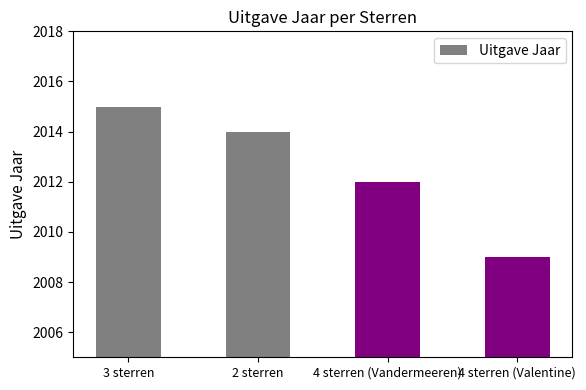

What is the ratio of the value at 4 sterren (Valentine) to the value at 3 sterren?

1.0